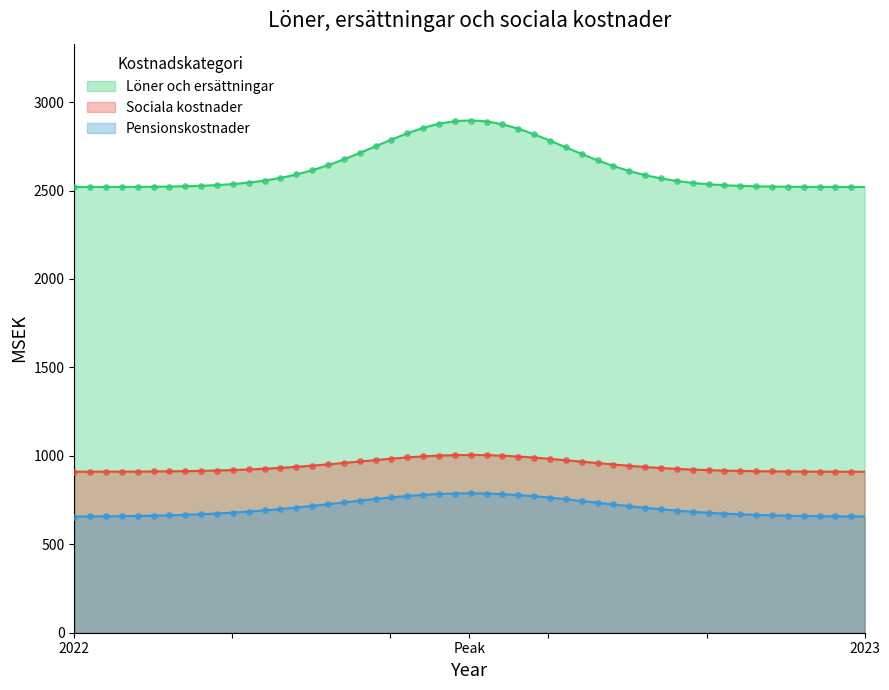

Which series contains the highest Y value?

Löner och ersättningar